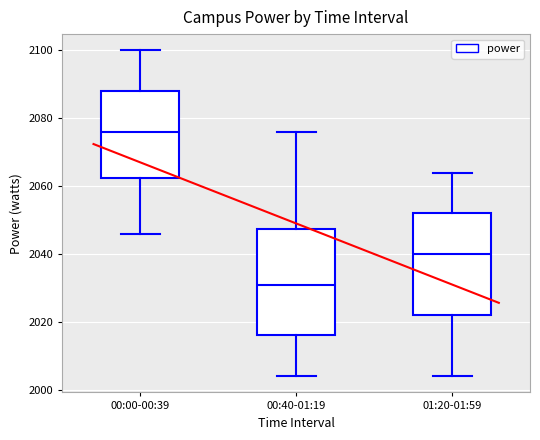

Which box has the highest median line?

00:00-00:39